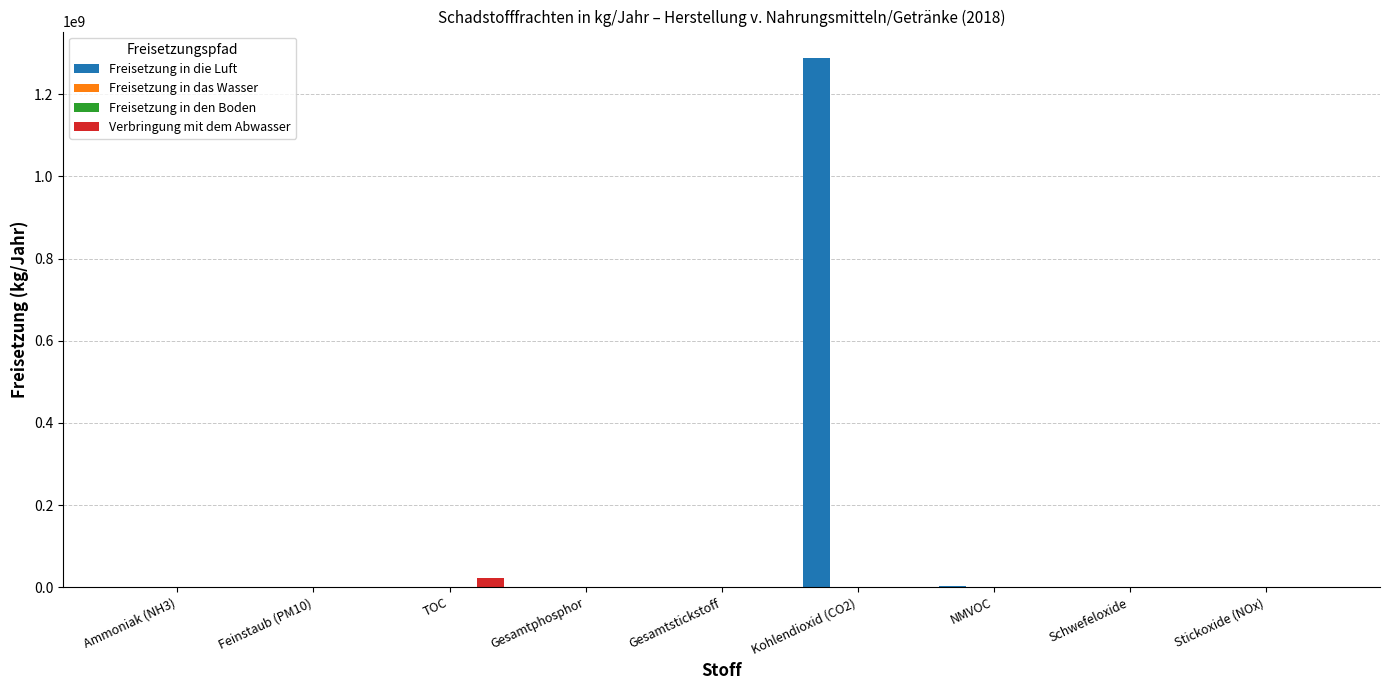

What value does the Freisetzung in die Luft series have at Stickoxide (NOx)?

936000